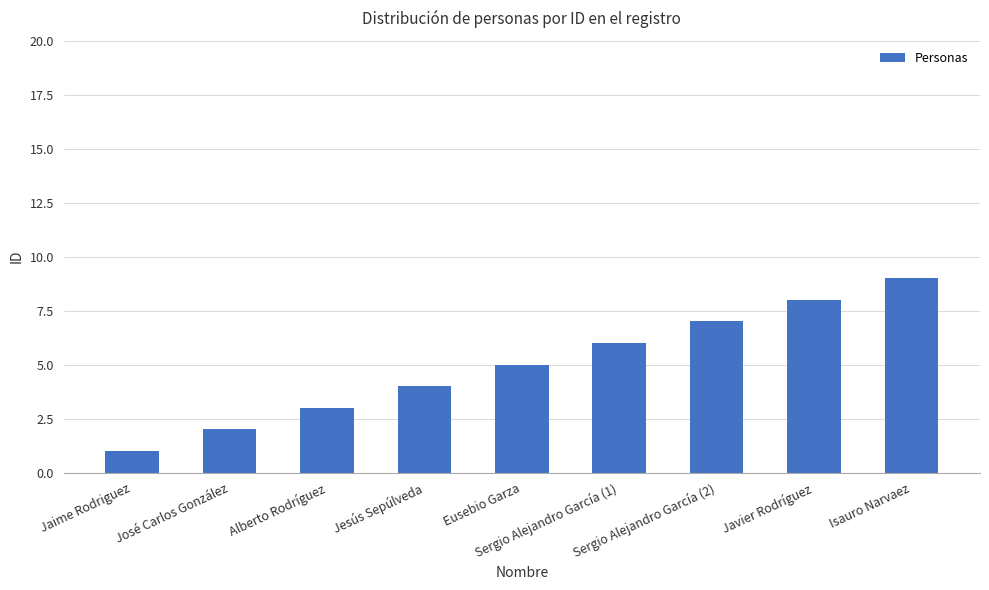

What is the maximum value shown in the chart?

9